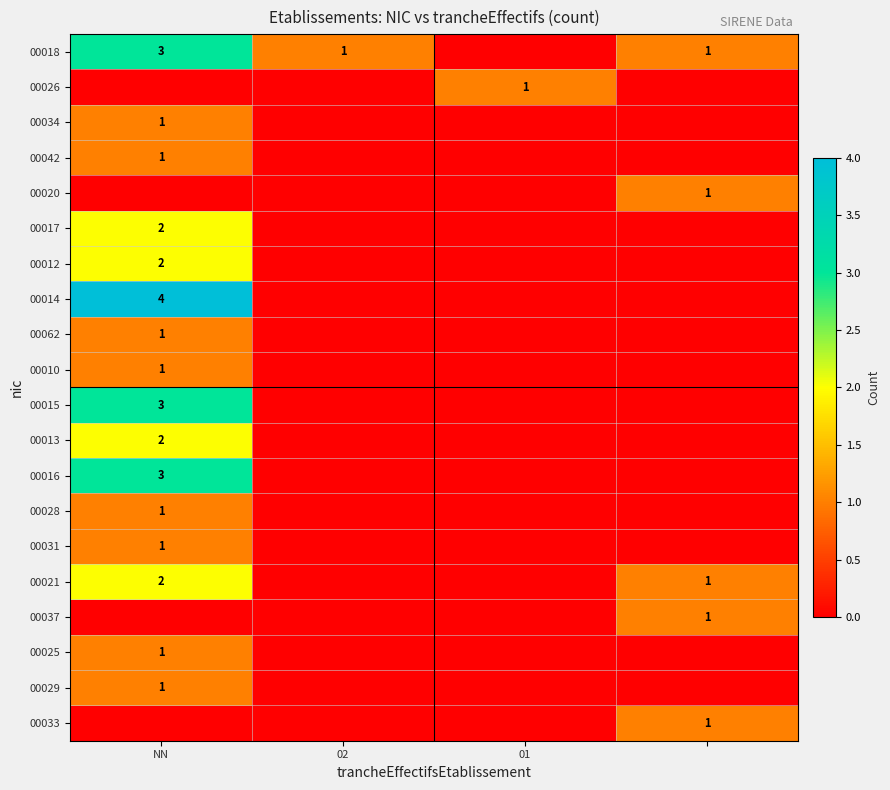

What is the total value across all series at 01?

1